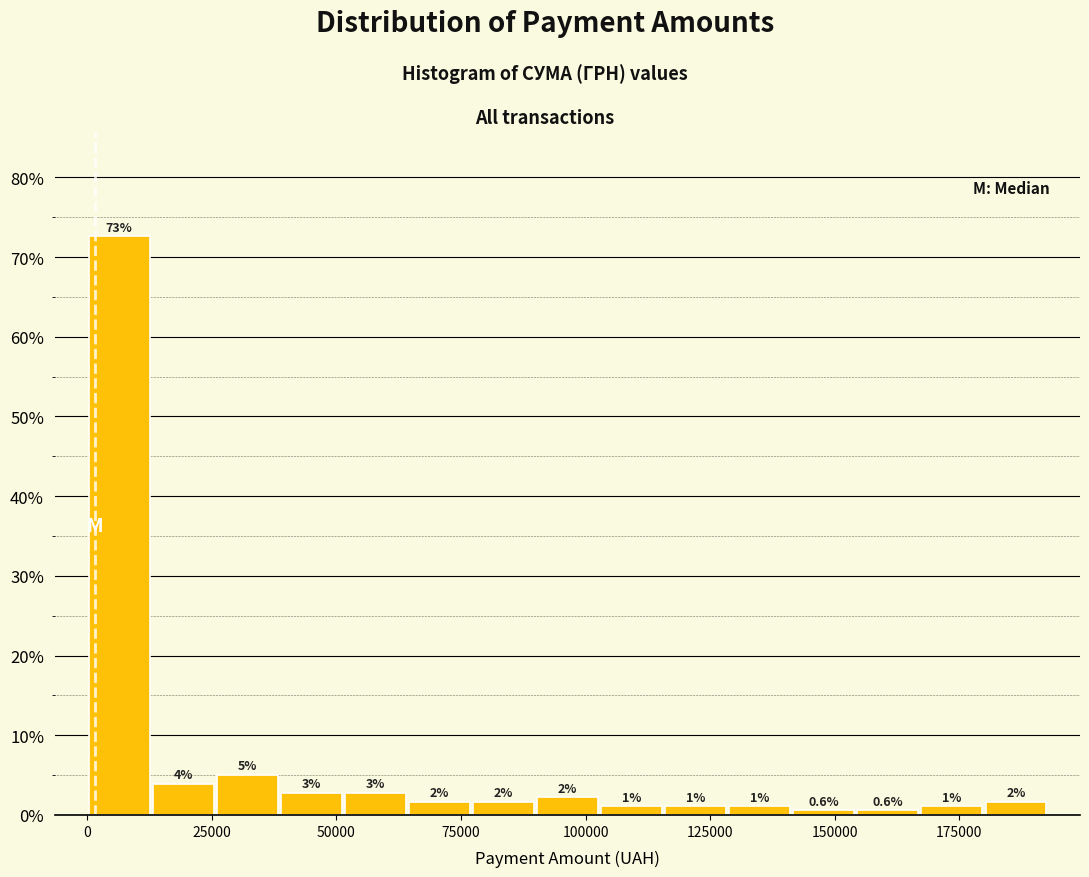

Read against the x-axis, roughly where is the centre of the tallest bar?

5000